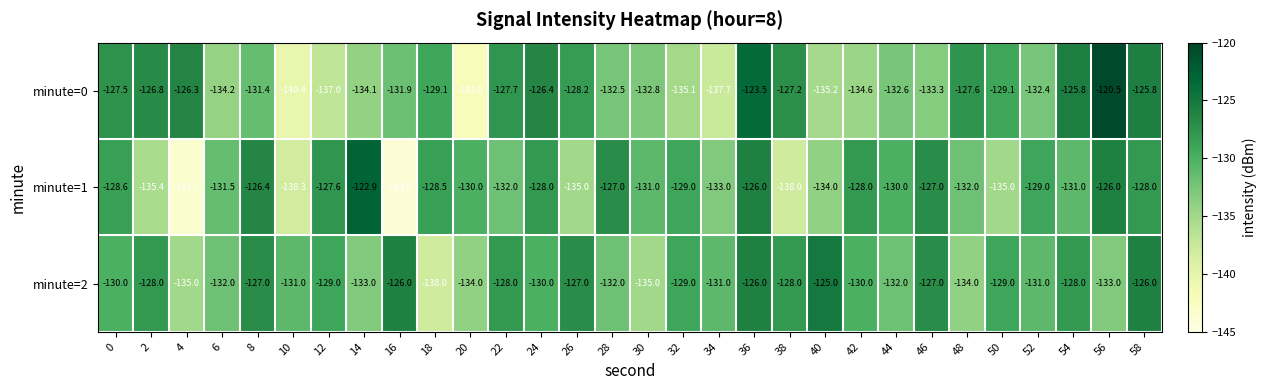

Which series has the largest total across all categories?

minute=2